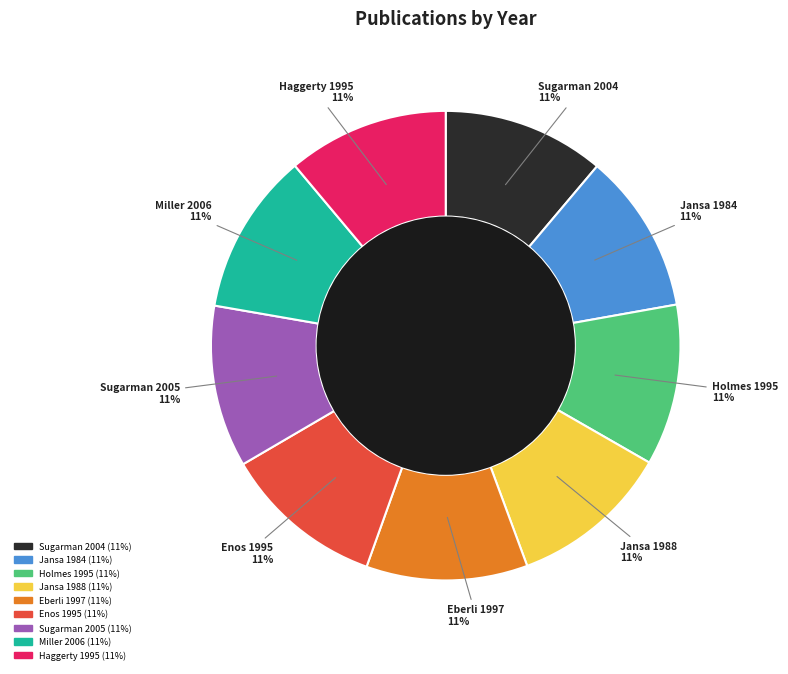

The Jansa 1988 slice represents 4% of the pie. True or false?

False